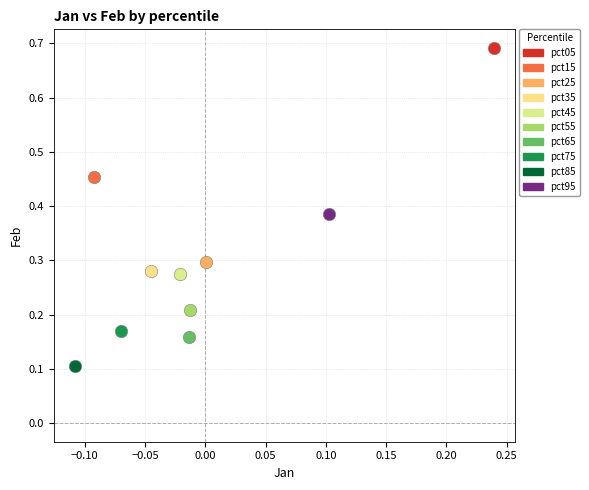

What are all the series names shown in the legend?

pct05, pct15, pct25, pct35, pct45, pct55, pct65, pct75, pct85, pct95